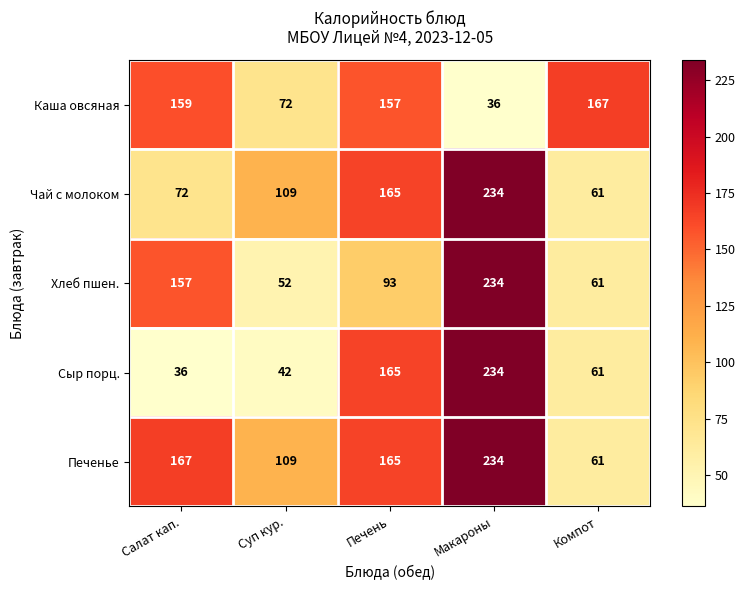

At which label does Хлеб пшен. first exceed 93?

Салат кап.